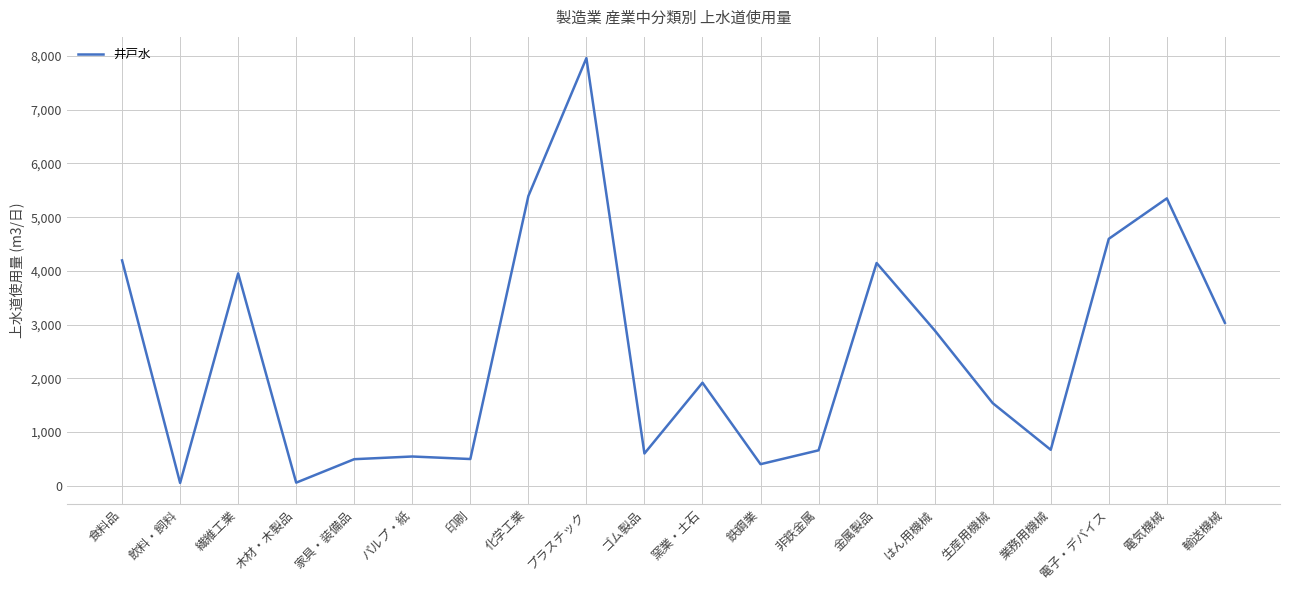

Where does the data first go above 1917?

食料品